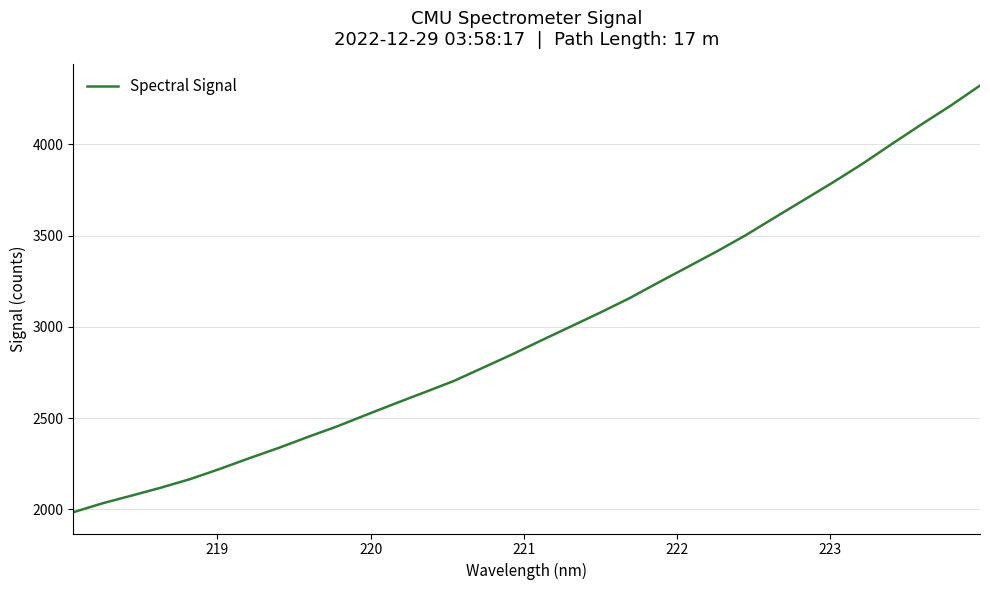

What is the maximum value shown in the chart?

4322.1